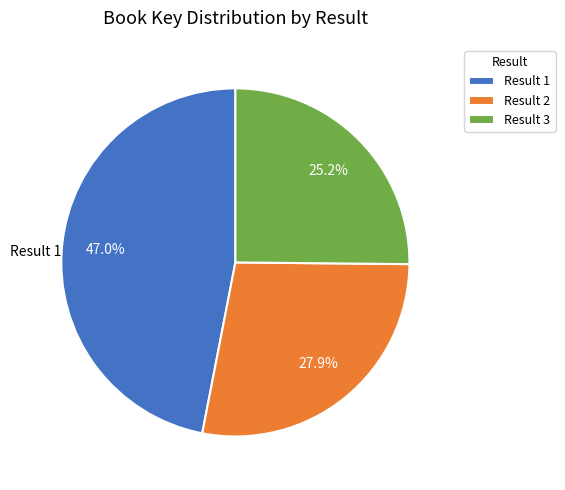

How much of the chart is everything except Result 1?

53.0%